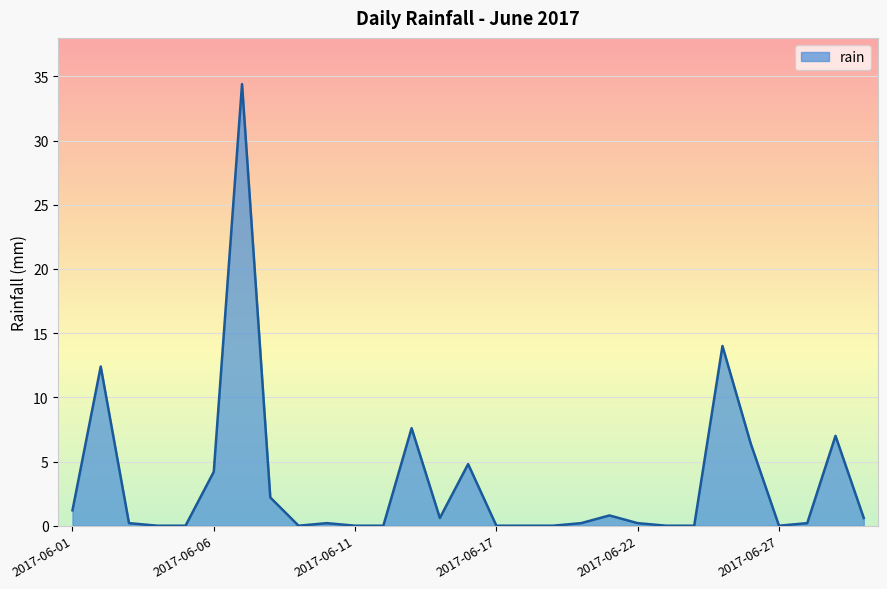

What is the greatest value displayed?

34.4